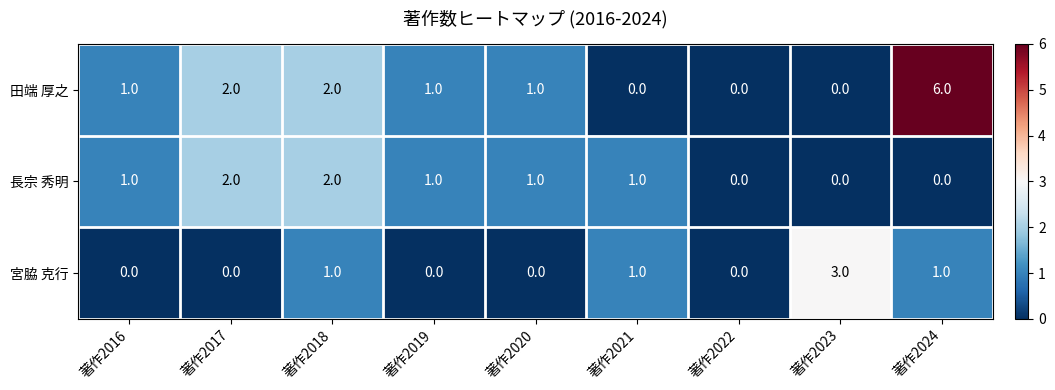

What is the sum of the 長宗 秀明 values at 著作2021 and 著作2017?

3